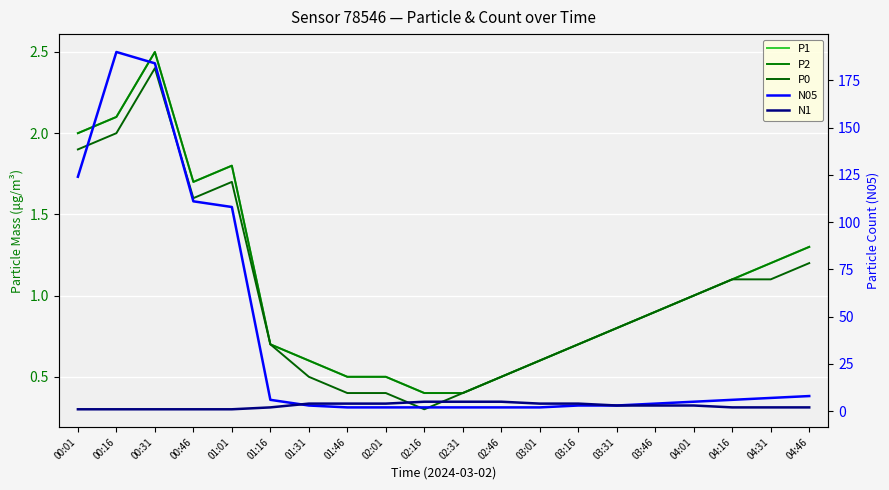

Where is the first local maximum for P1?

00:31